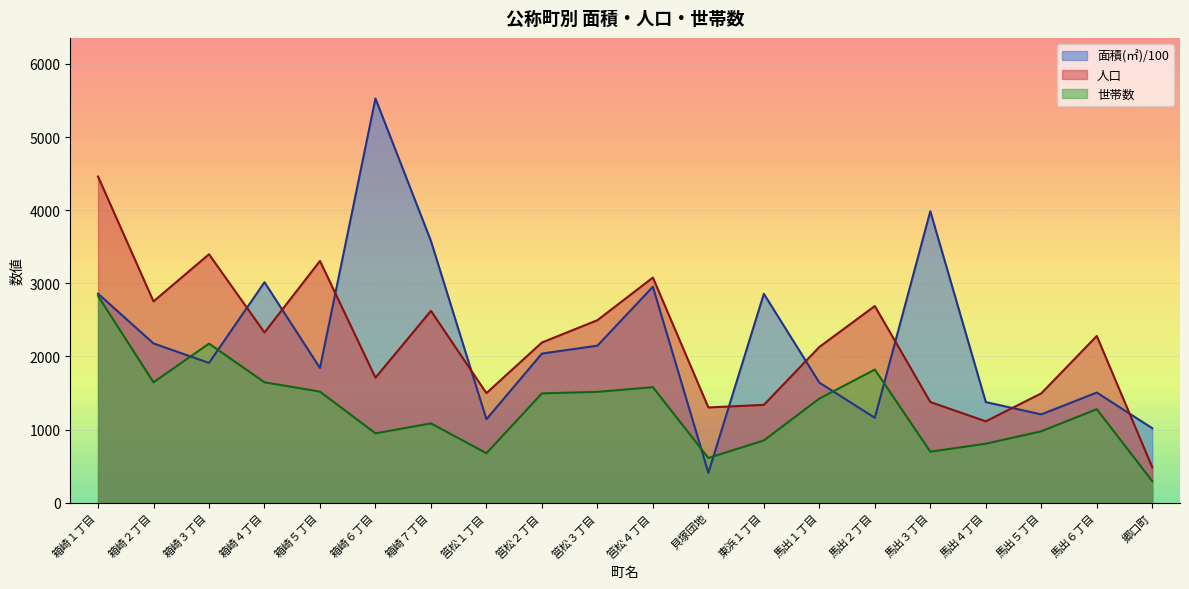

What is the difference between the second highest and minimum values in the 人口 series?

2913.0